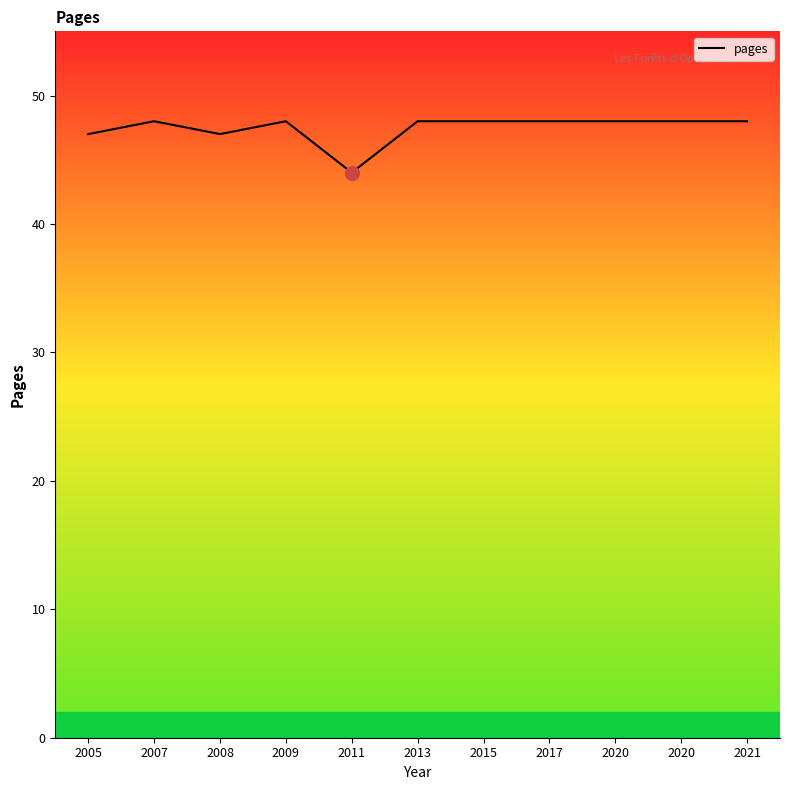

How many points are higher than both their immediate neighbors (excluding endpoints)?

2